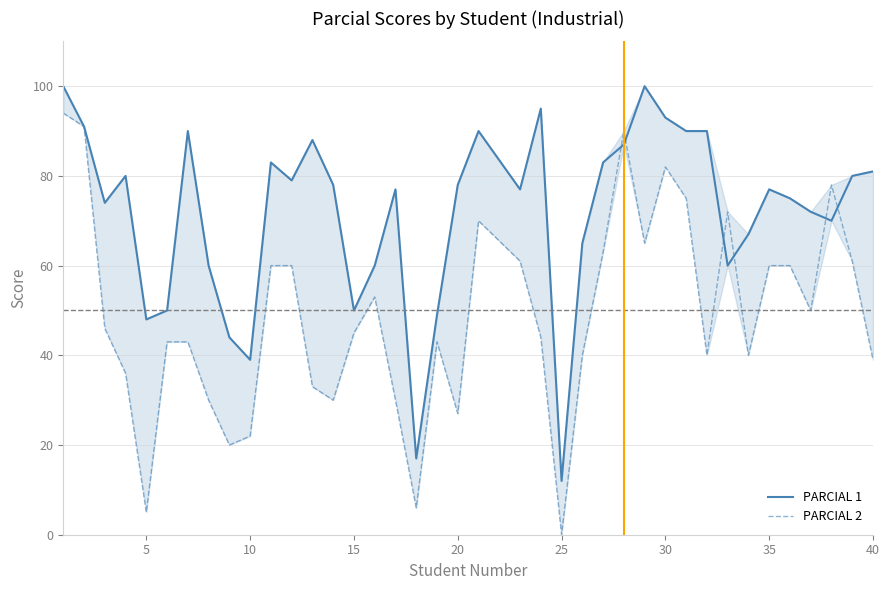

After their last crossing, which series has the higher values: PARCIAL 1 or PARCIAL 2?

PARCIAL 1